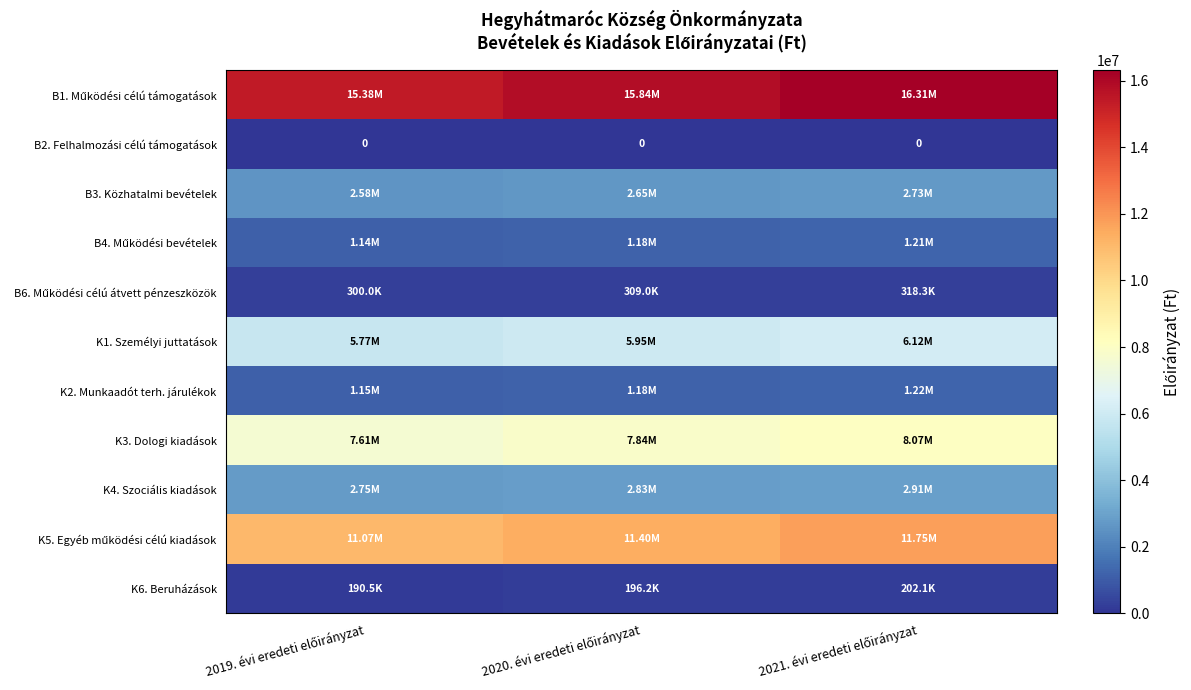

At how many categories does at least one series exceed 15442216?

2